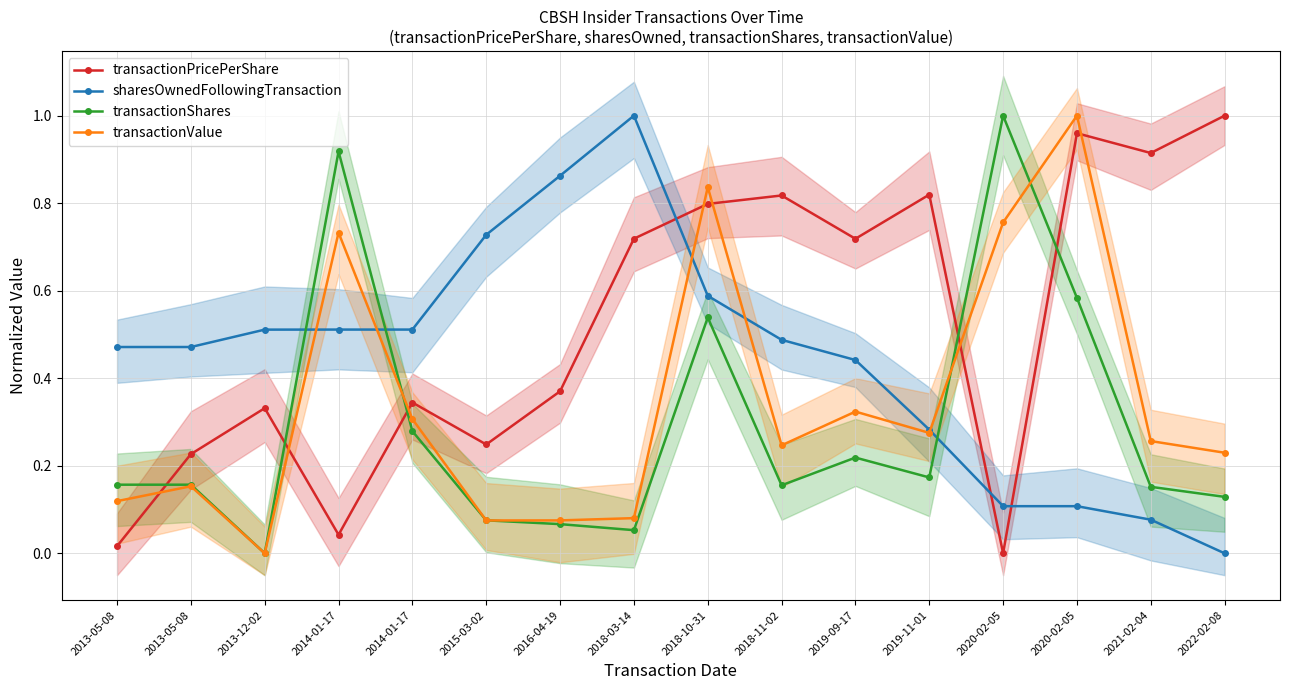

What is the sum of all transactionValue values?

5.5